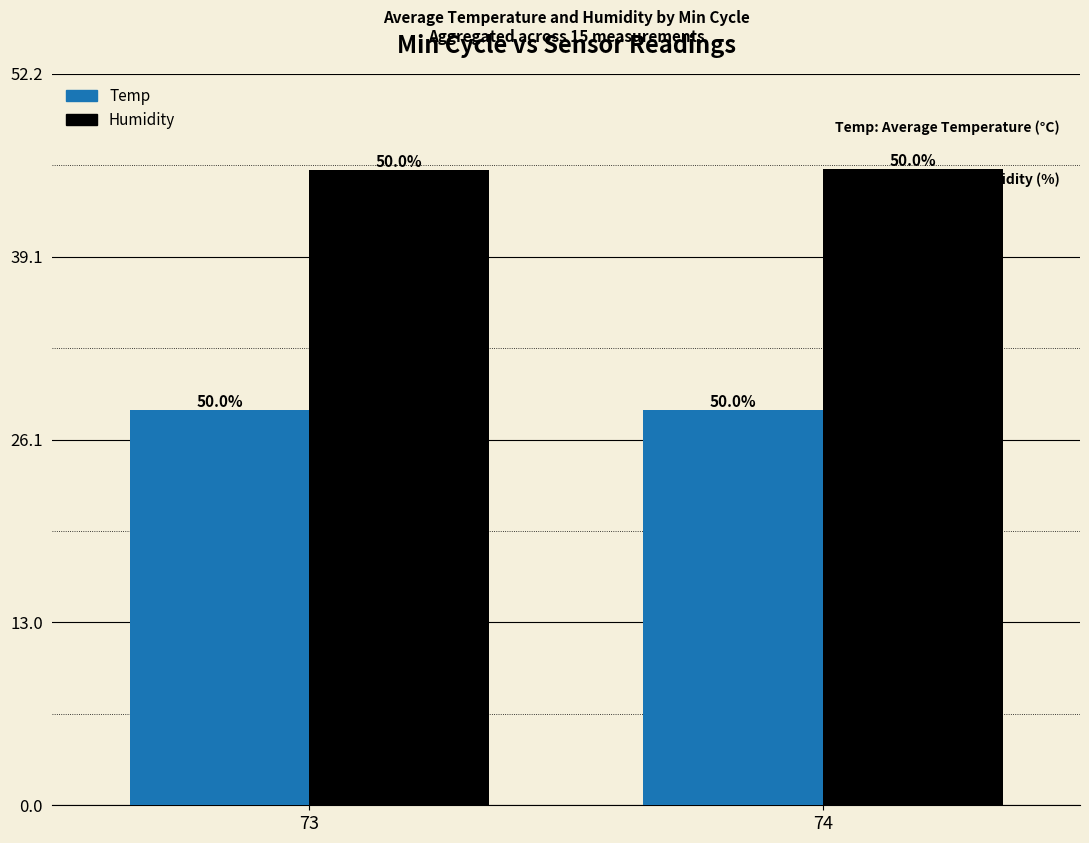

How many bars are there in total?

4